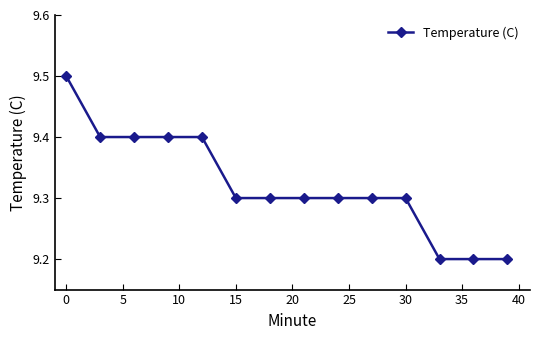

What is the greatest value displayed?

9.5